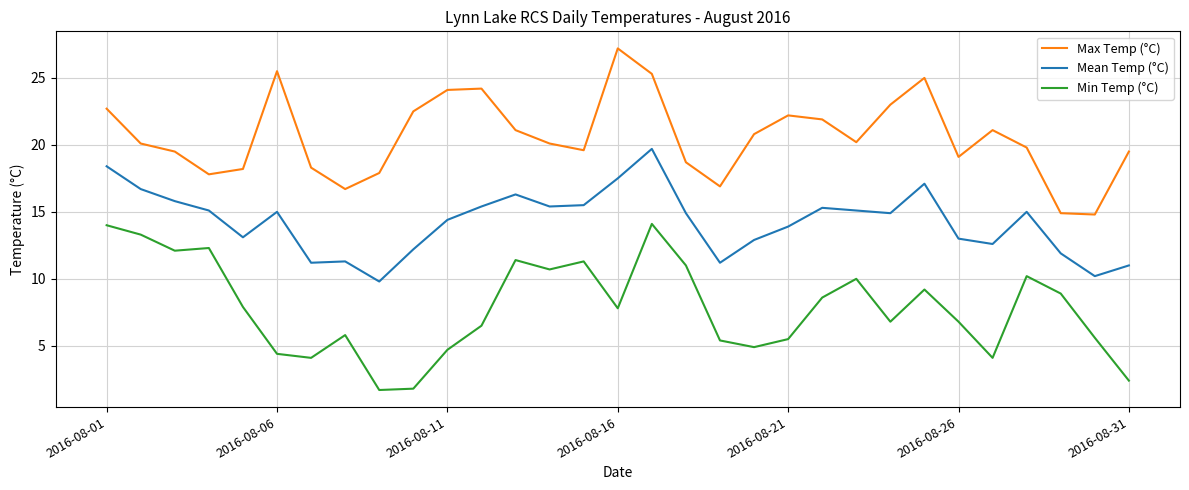

What is the difference between the maximum and minimum values in the Min Temp (°C) series?

12.4